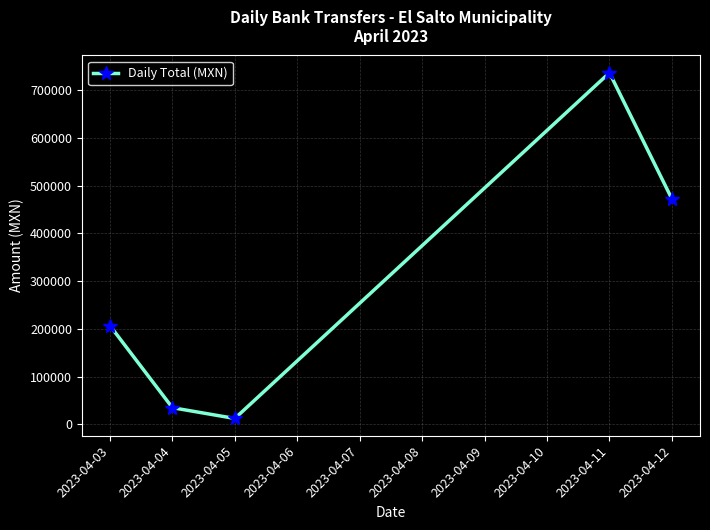

Where is the data nearest to the value 374153?

2023-04-12